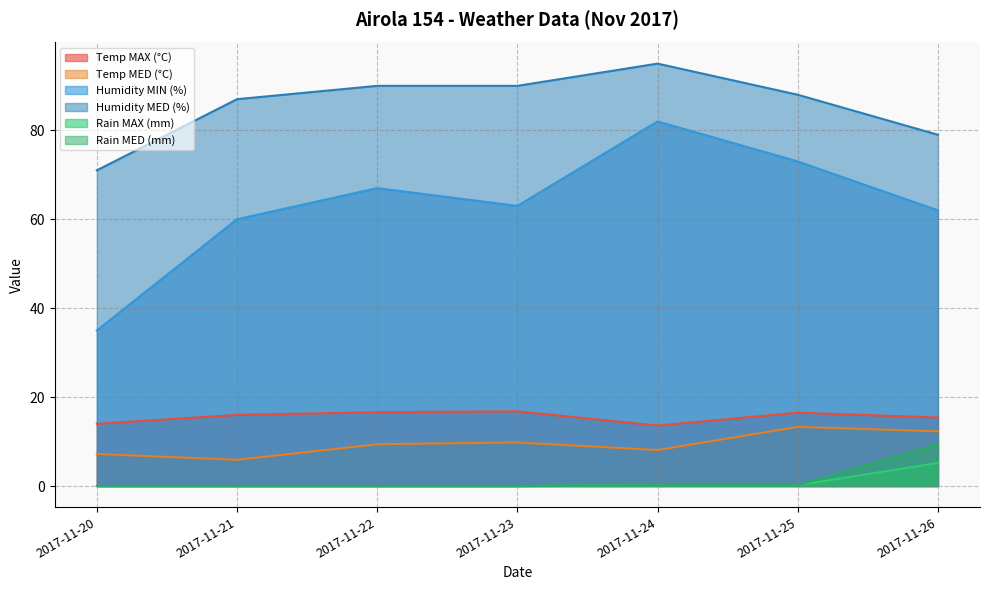

Which series has the largest total across all categories?

Humidity MED (%)